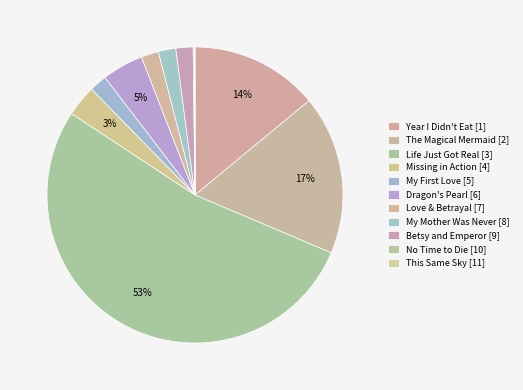

To the nearest percent, what is the difference between the largest and smallest slice percentages?

53%